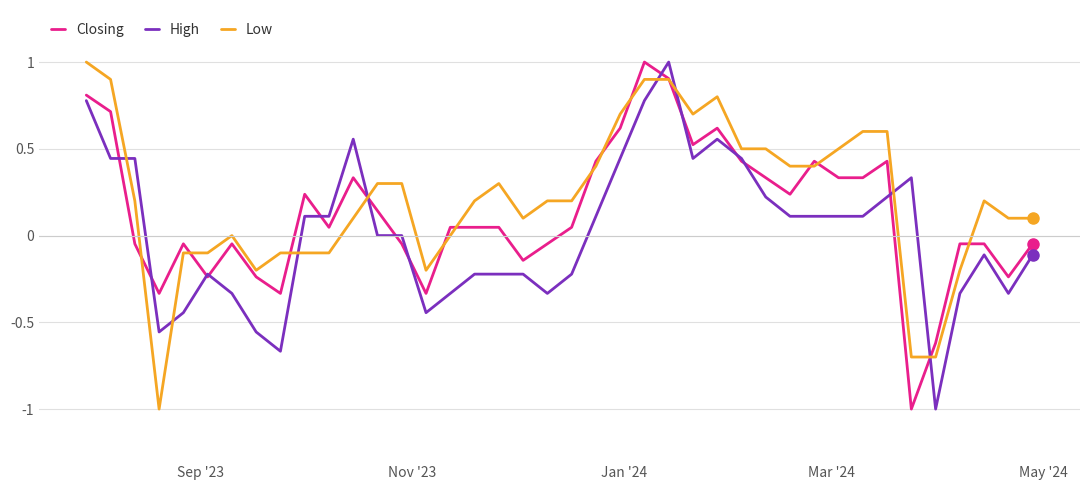

True or false: High and Low intersect in this chart.

True